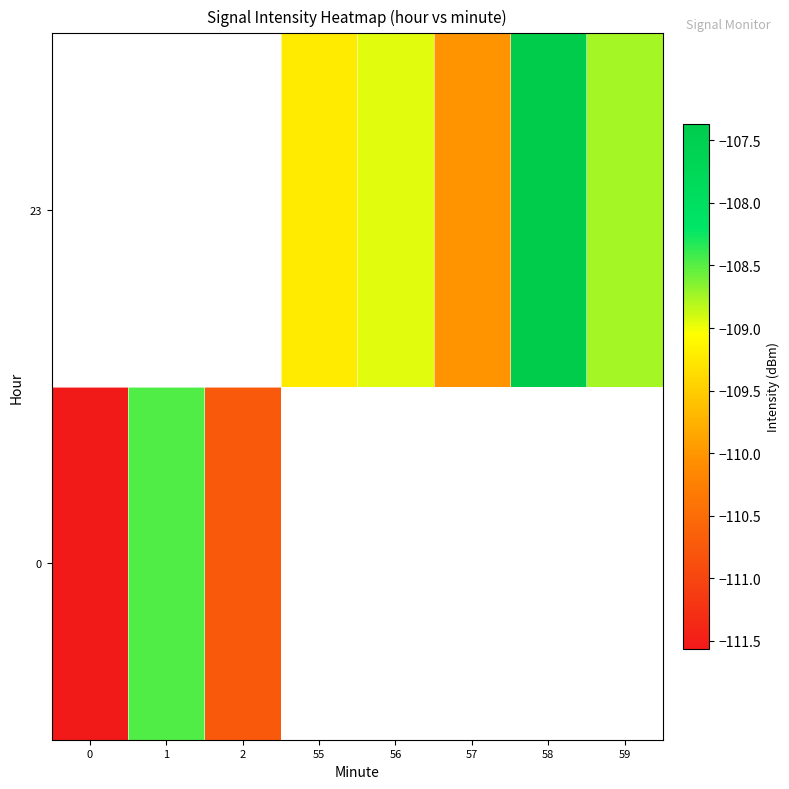

True or false: 0 has a value of -171.2 at 2.

False